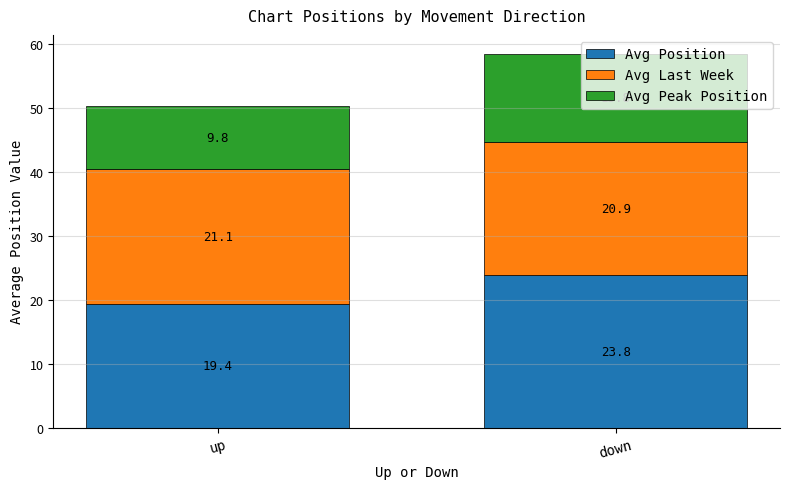

True or false: Avg Position has a value of 19.4 at up.

True